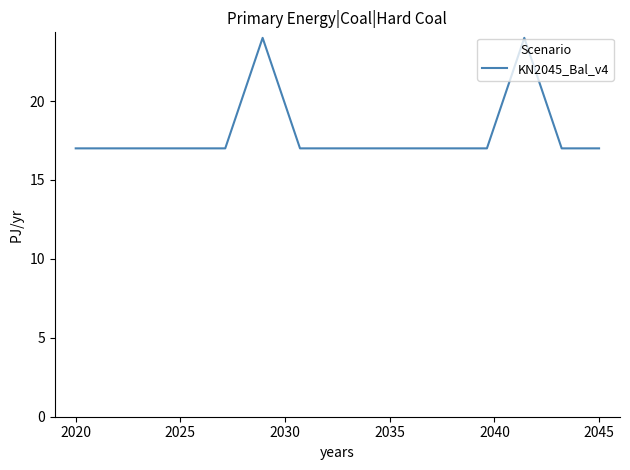

What is the greatest value displayed?

24